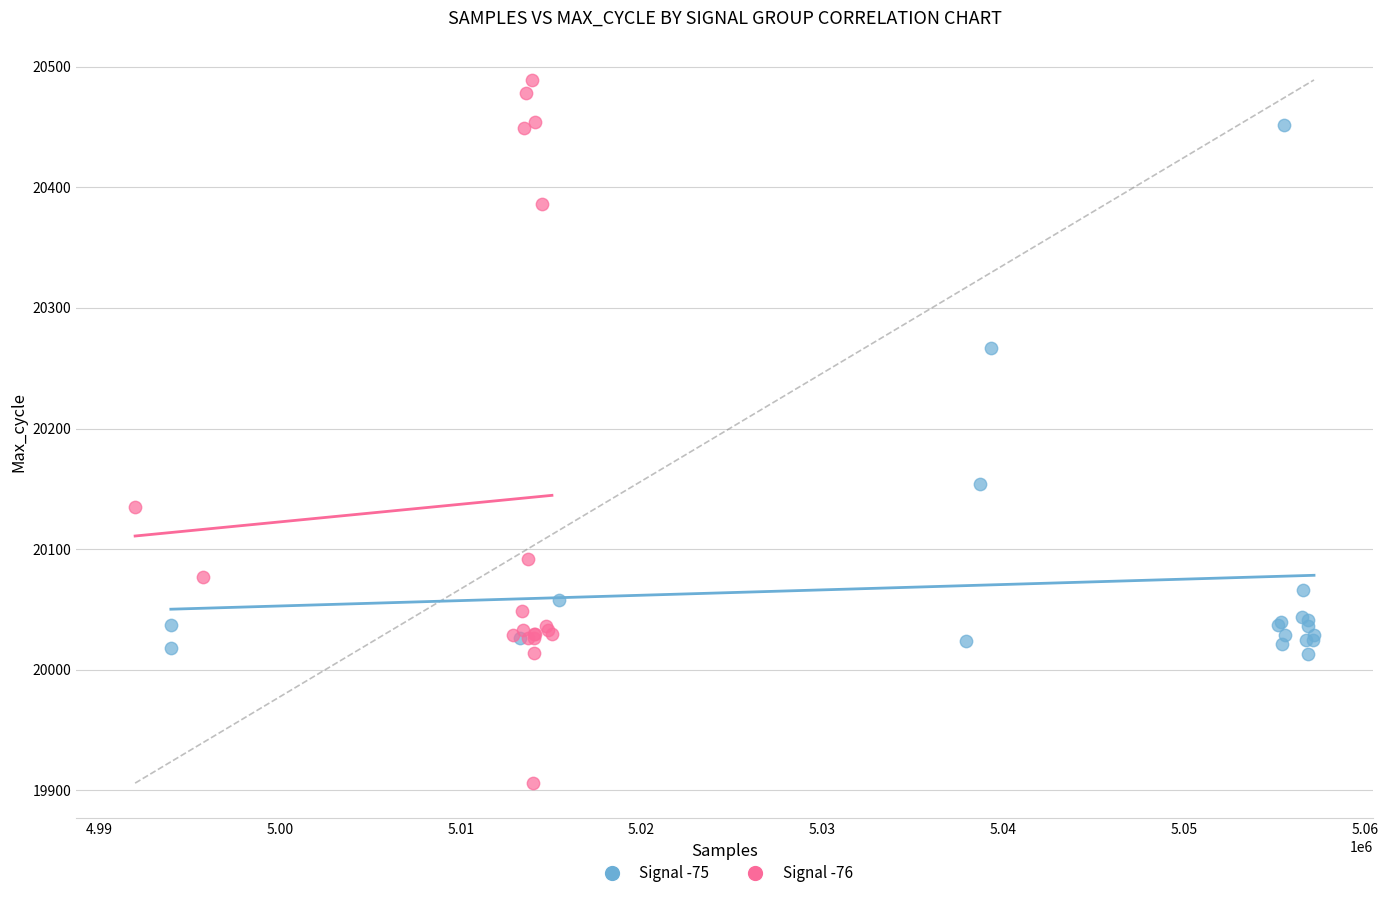

Which series has the widest spread of Y values?

Signal -76